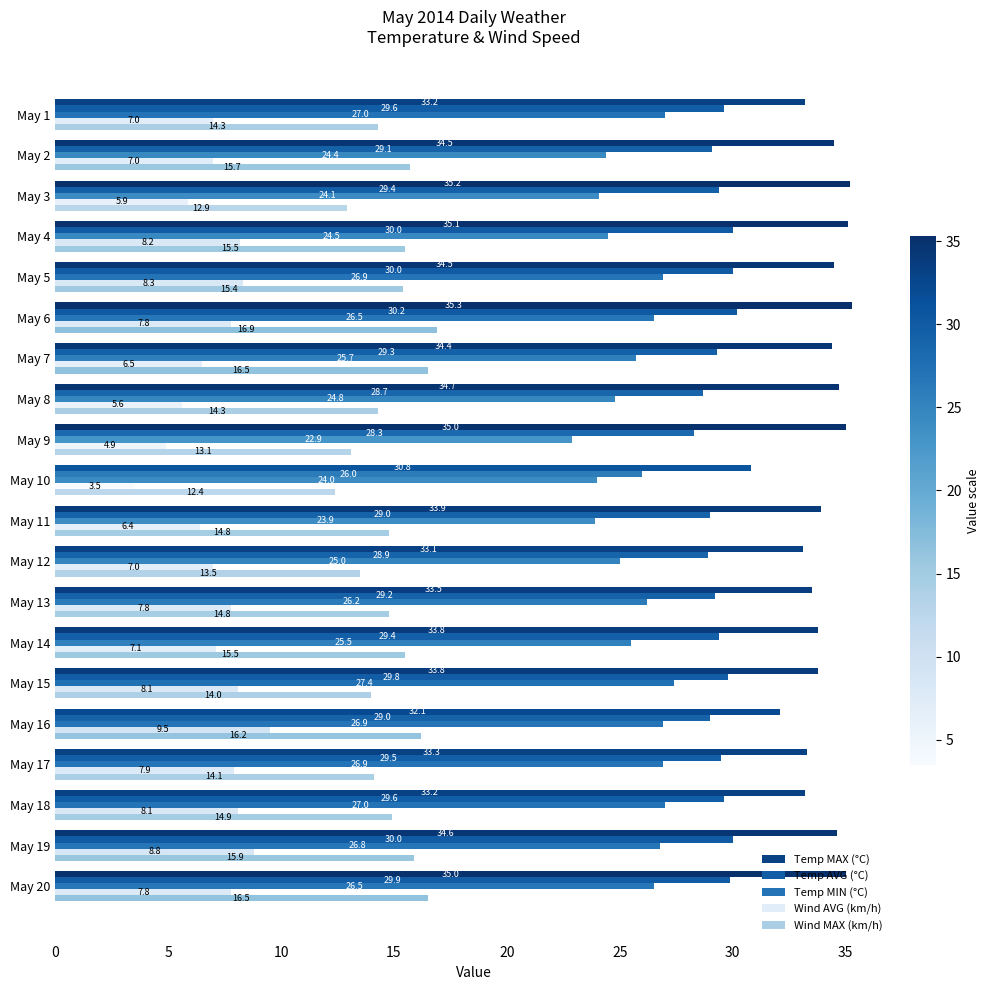

At which category is the sum across all series the highest?

May 6